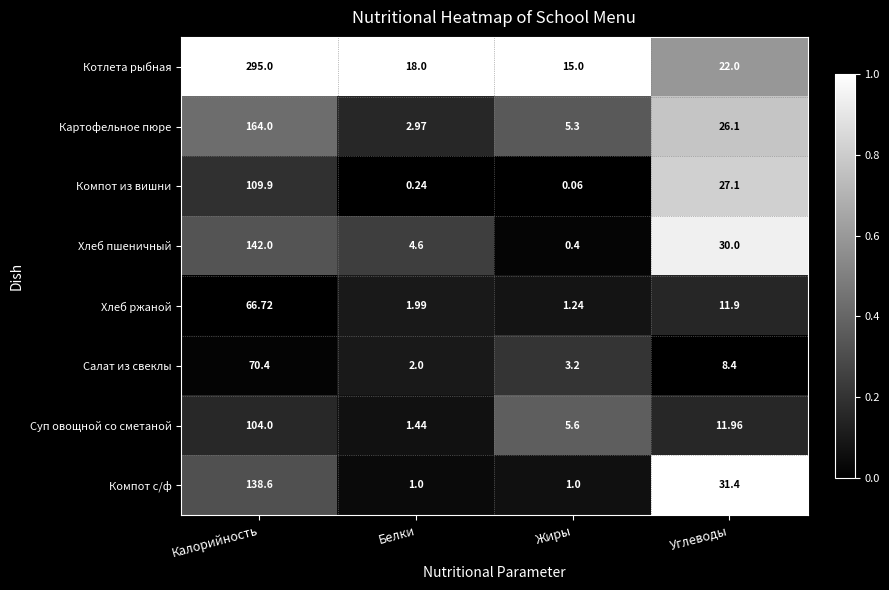

Which series has the largest total across all categories?

Котлета рыбная